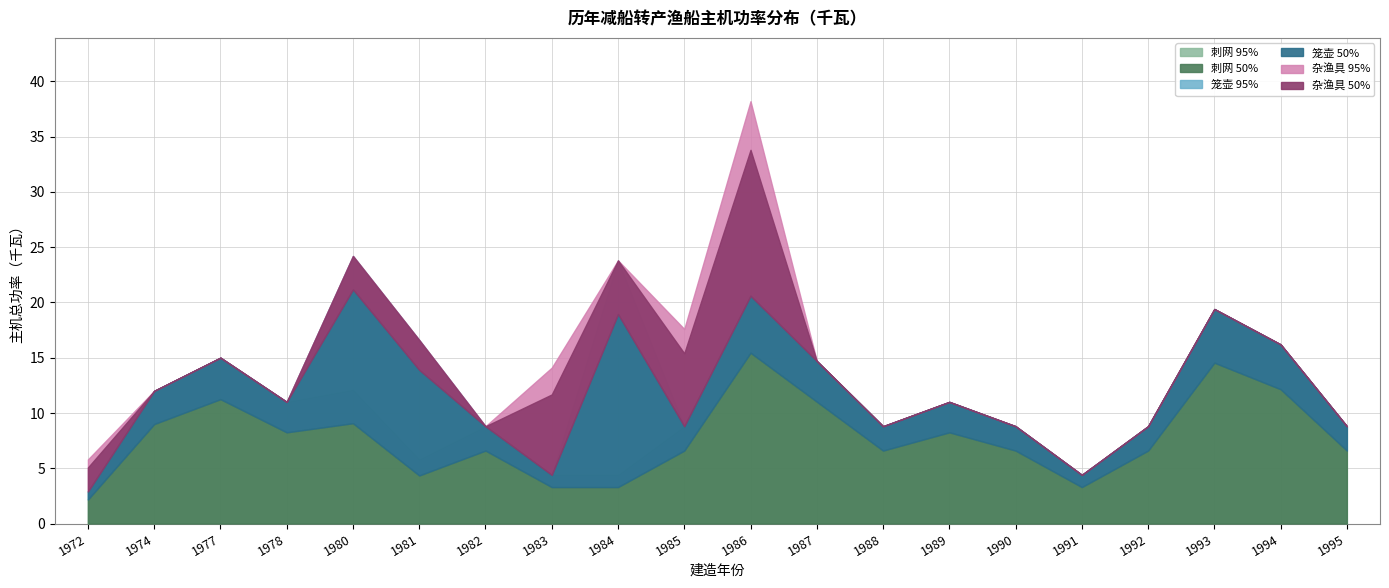

What is the difference between the second highest and minimum values in the 刺网 series?

16.5